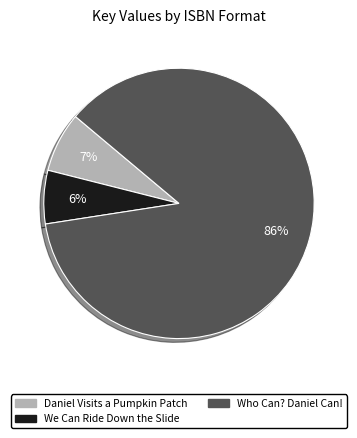

Does any single category account for the majority?

Yes